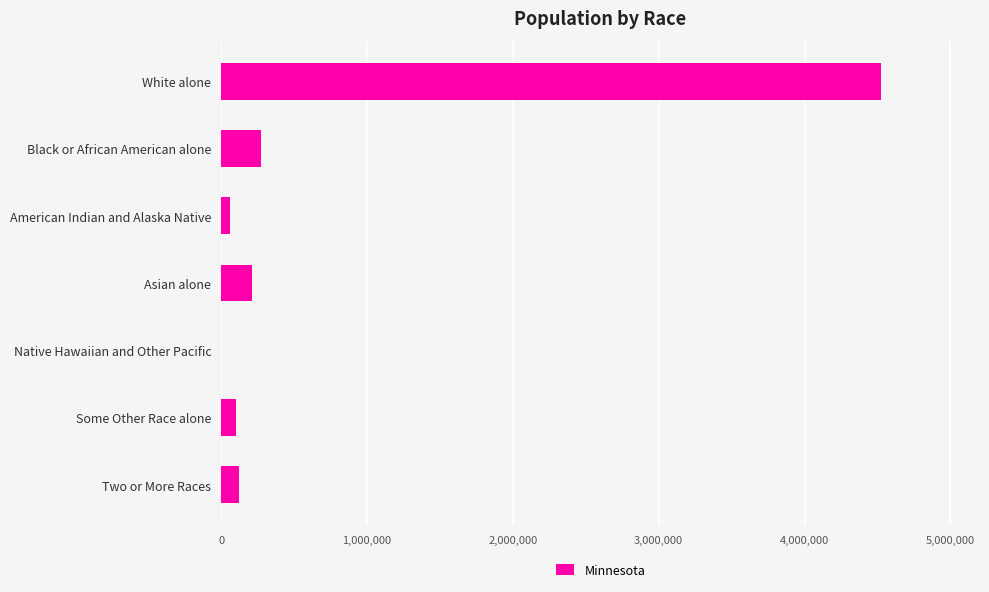

Reading bottom to top, extract all data points from this chart.

Two or More Races=125145	Some Other Race alone=103000	Native Hawaiian and Other Pacific=2156	Asian alone=214234	American Indian and Alaska Native=60916	Black or African American alone=274412	White alone=4524062